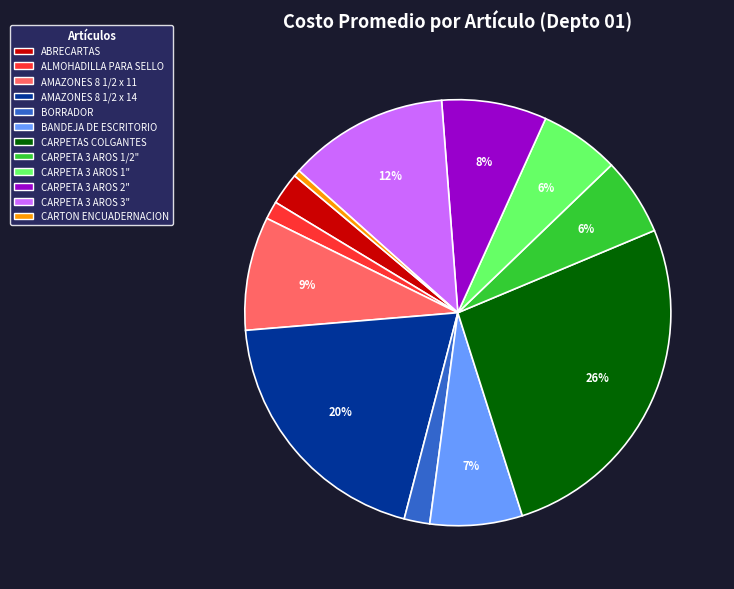

To the nearest percent, what is the combined percentage of BORRADOR and CARPETAS COLGANTES?

28%